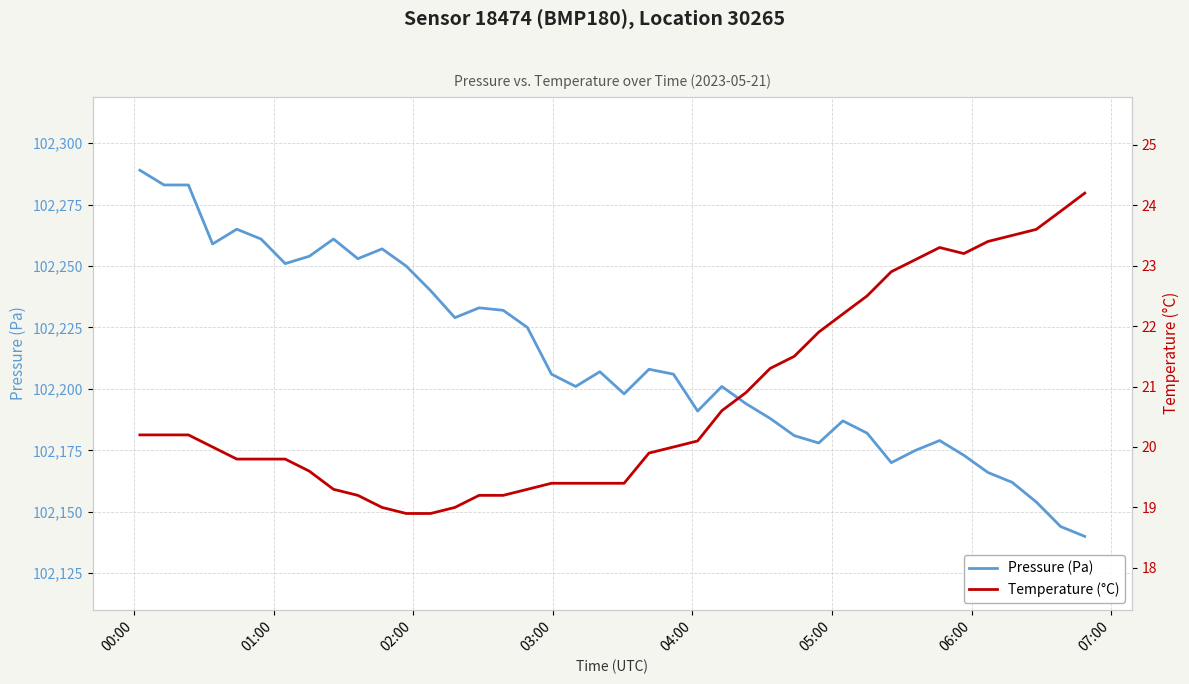

True or false: Pressure (Pa) and Temperature (°C) intersect in this chart.

False